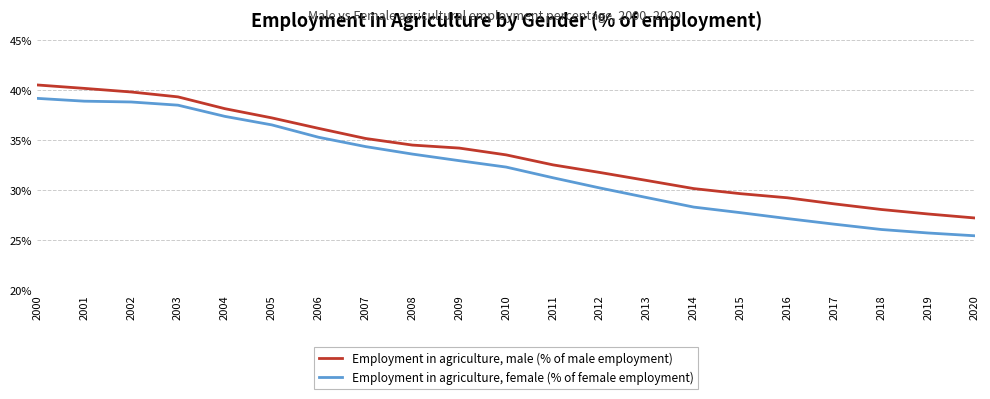

Which series has the largest range (max minus min)?

Employment in agriculture, female (% of female employment)